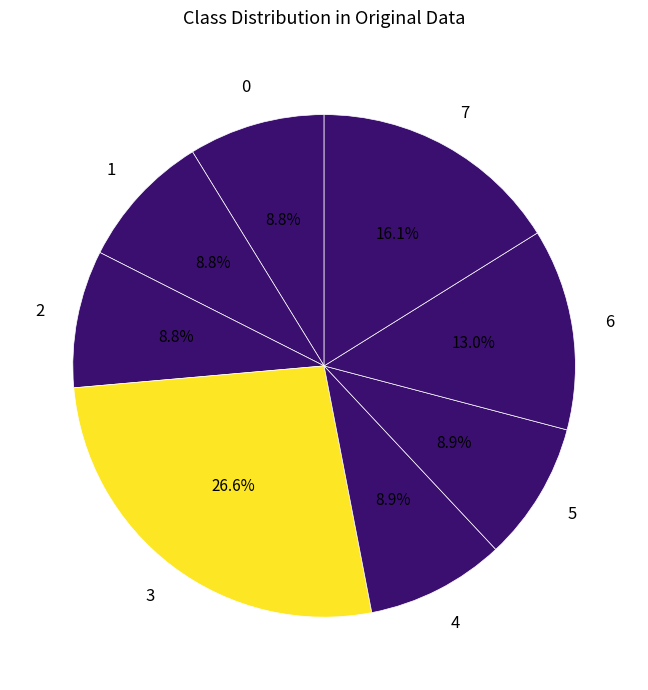

Count the number of slices in the pie.

8